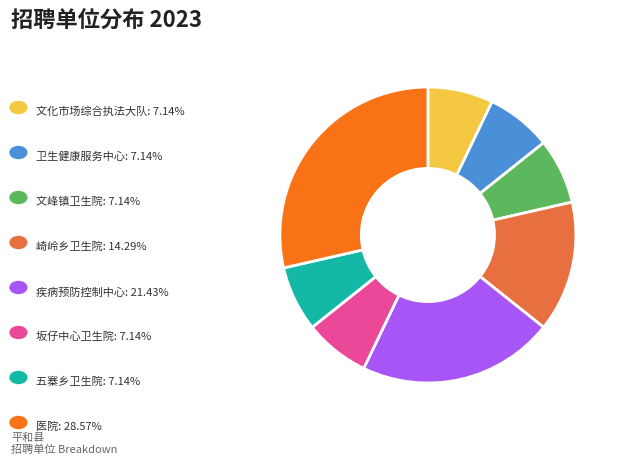

Is there a majority slice in this chart?

No